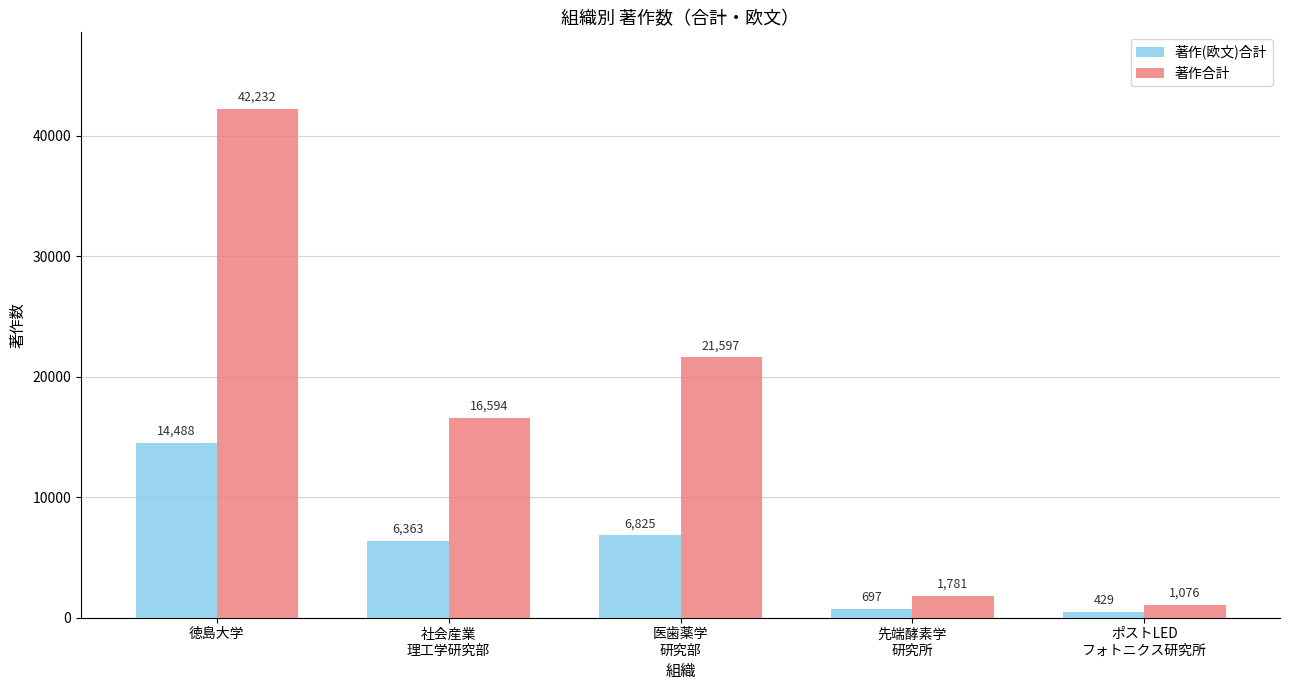

The 著作合計 series shows 8554 at 医歯薬学
研究部. True or false?

False